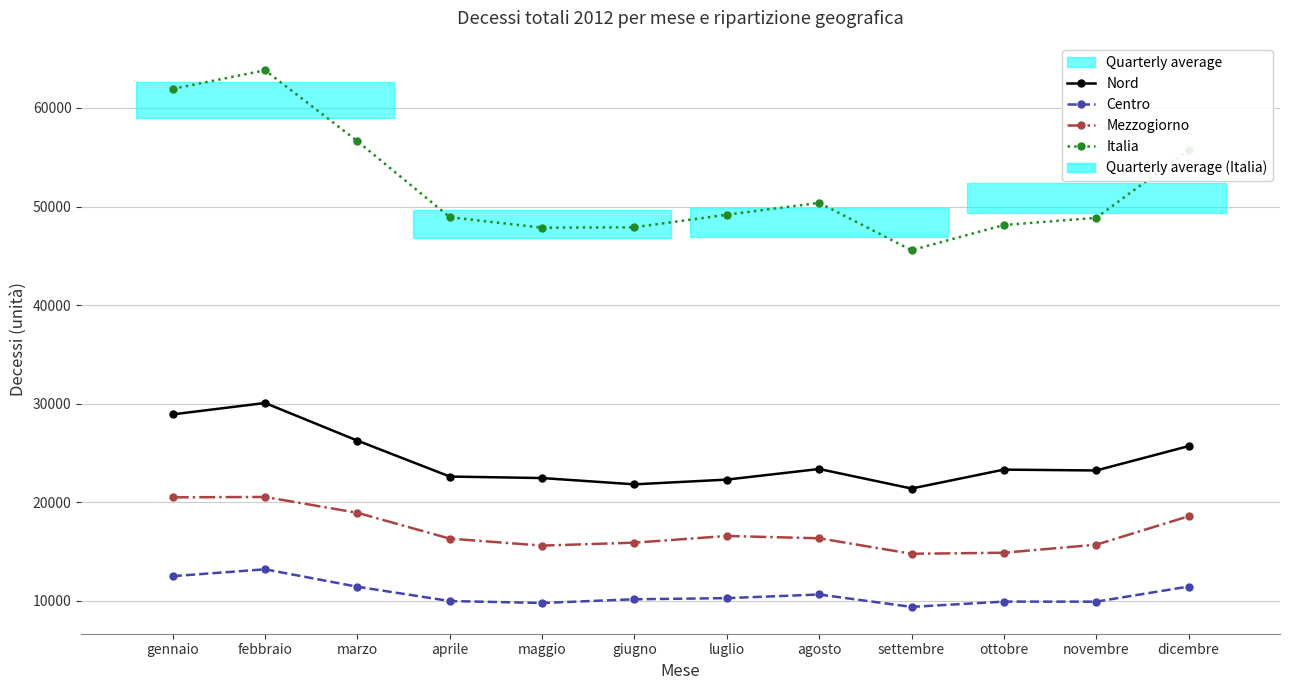

At which category does Nord reach its first local valley?

giugno